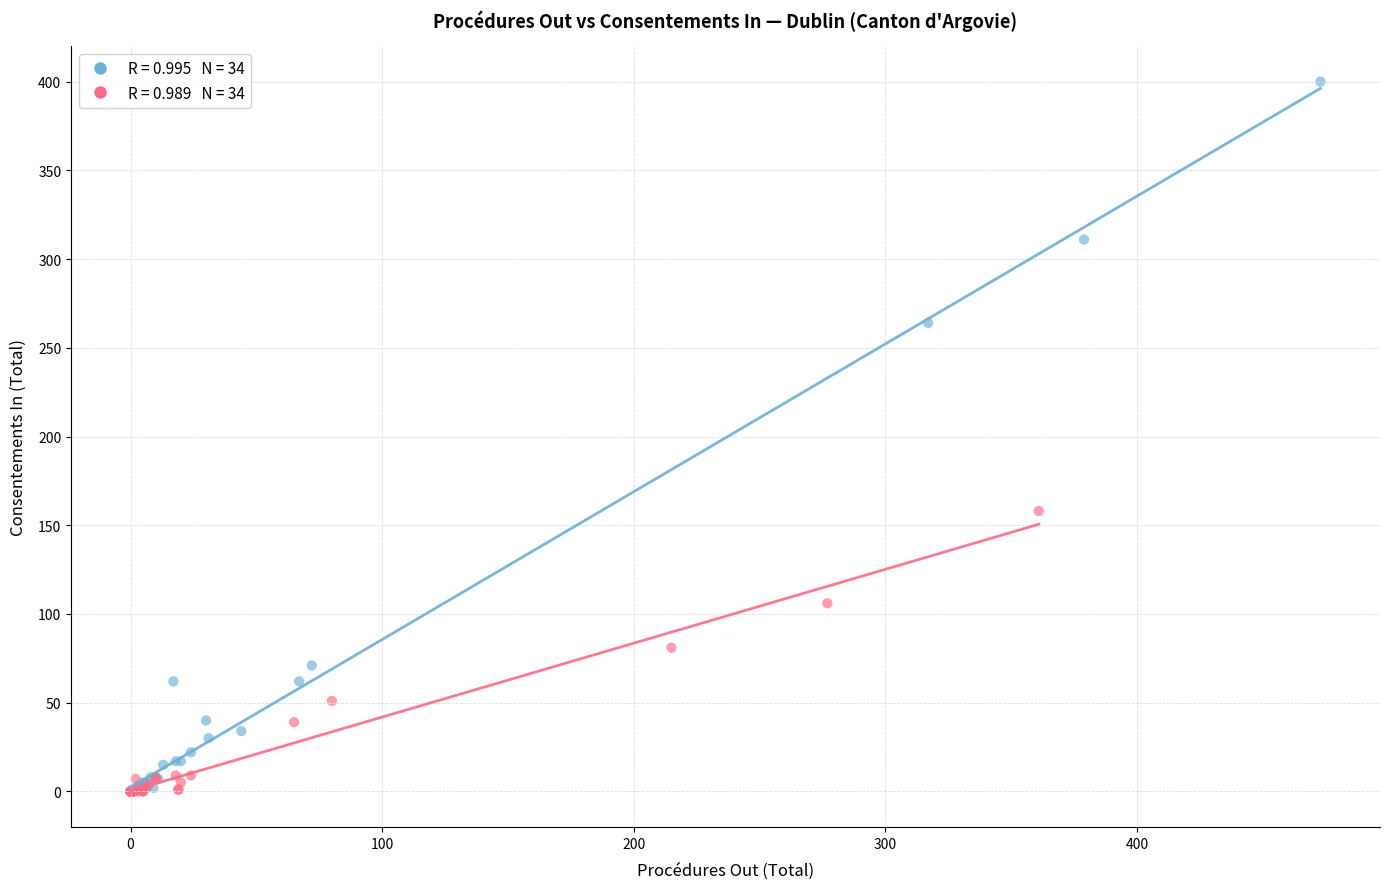

Which series contains the highest Y value?

Procédures Out